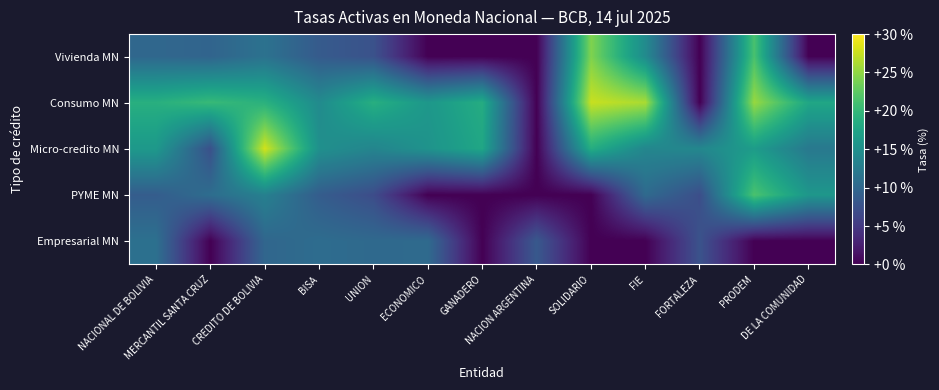

Between UNION and BISA, which is larger?

BISA